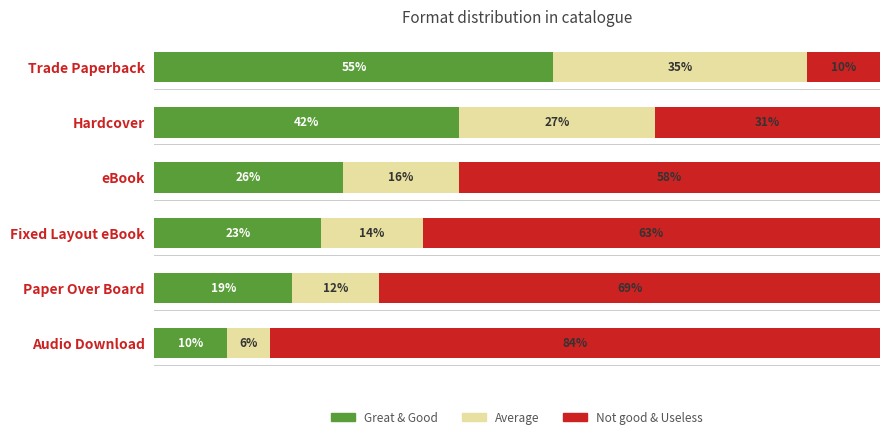

Which category has the lowest value in the Great & Good series?

Audio Download